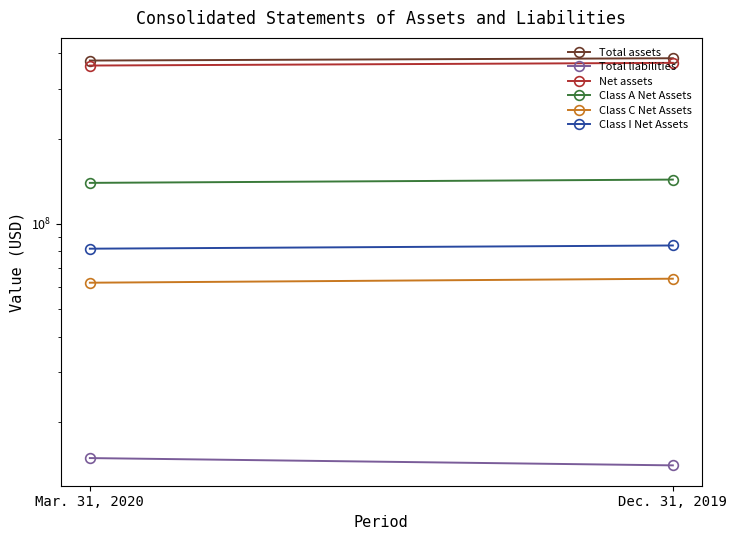

Count the Net assets values in the range 361613459 to 369595560.

2